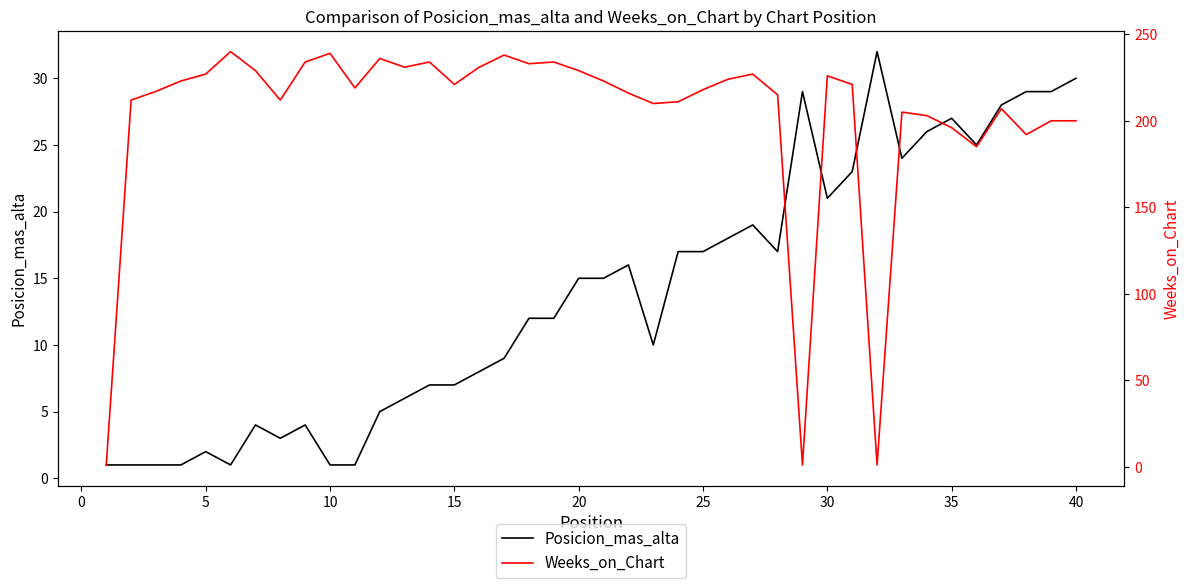

True or false: Weeks_on_Chart and Posicion_mas_alta cross at least once.

True